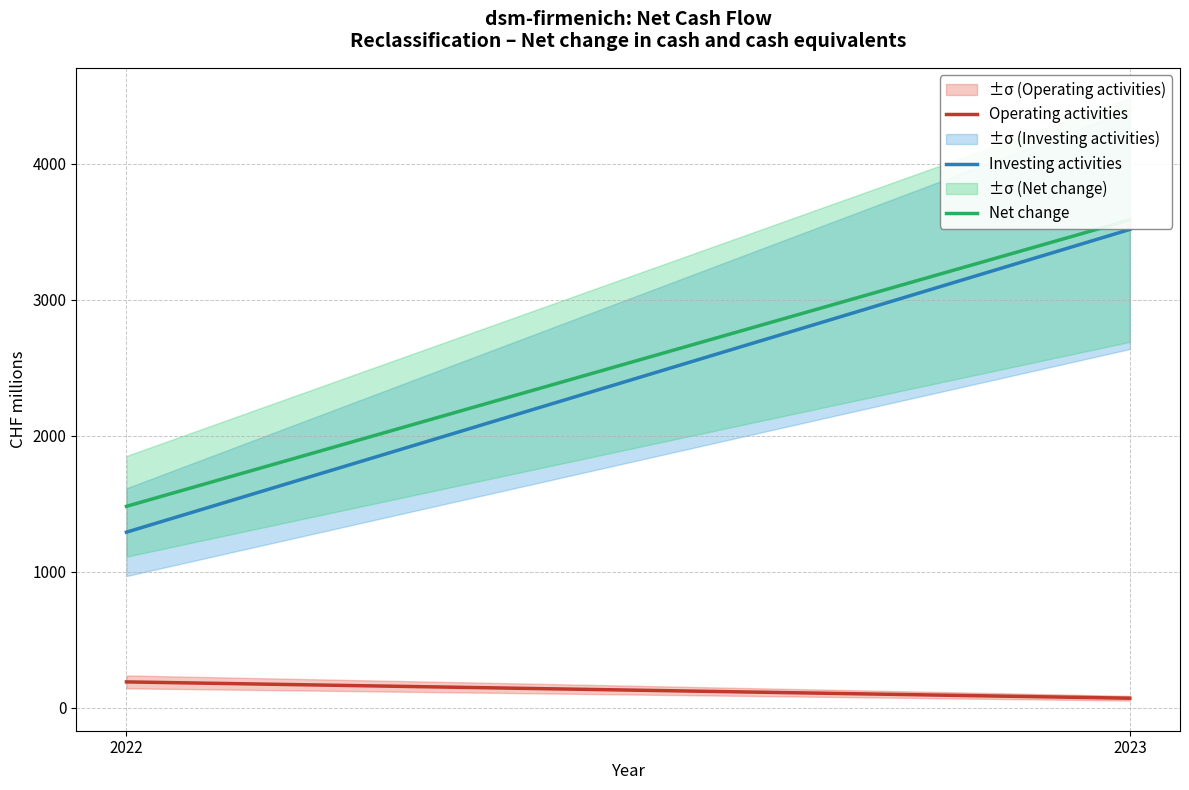

The value of Investing activities at 2022 is 1291. True or false?

True